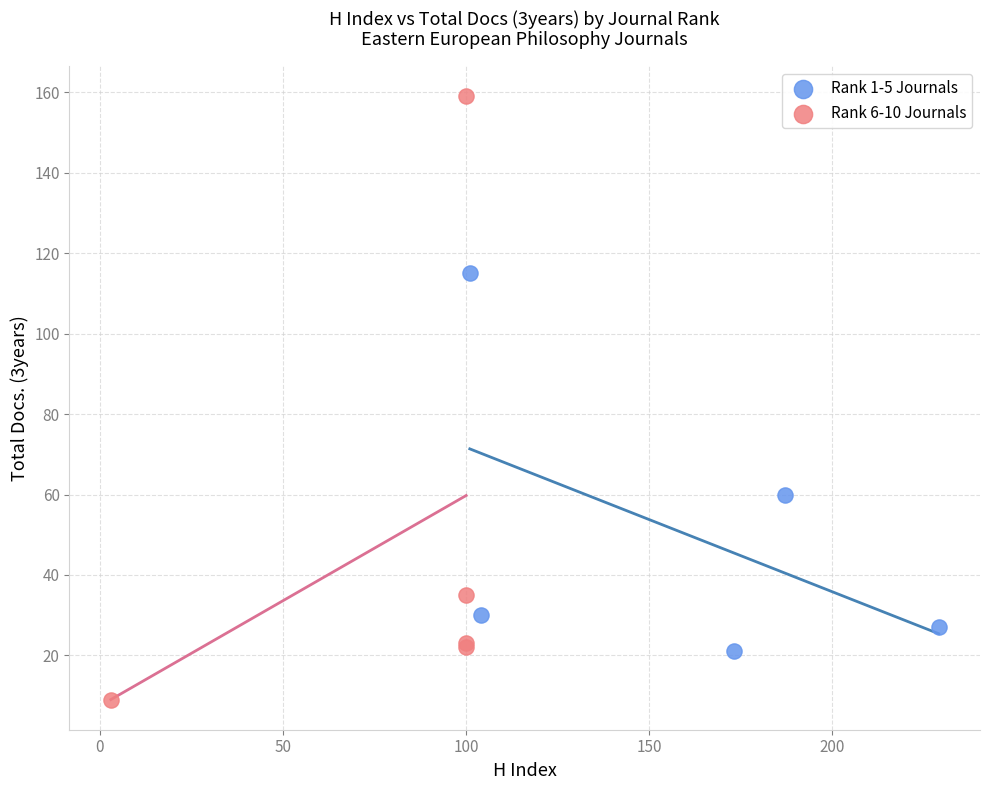

Which series reaches the maximum Y coordinate?

Rank 6-10 Journals